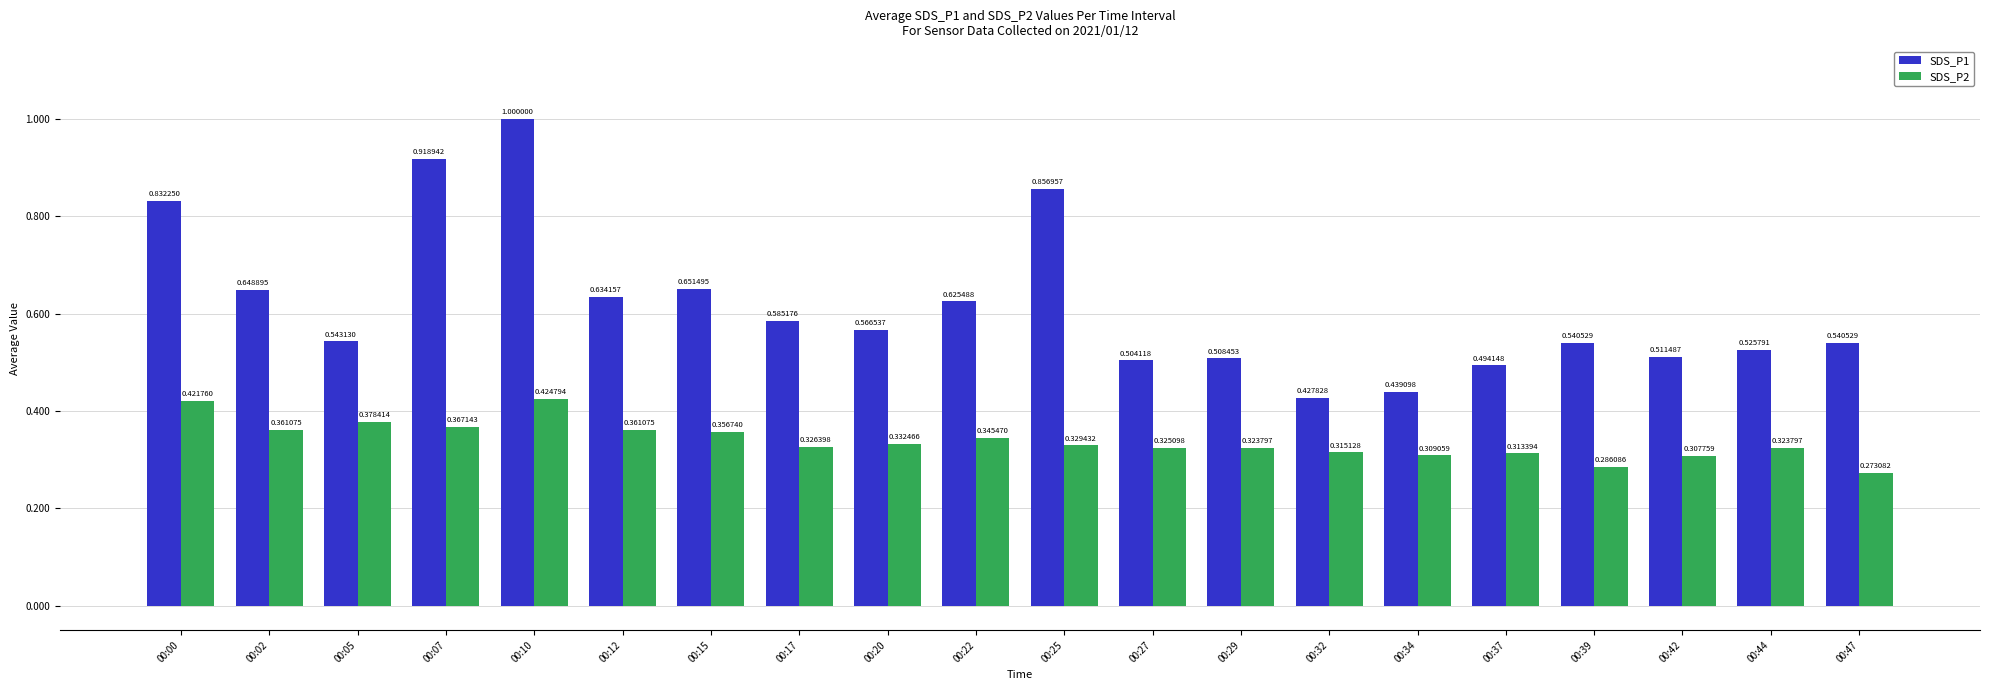

What are all the series names shown in the legend?

SDS_P1, SDS_P2